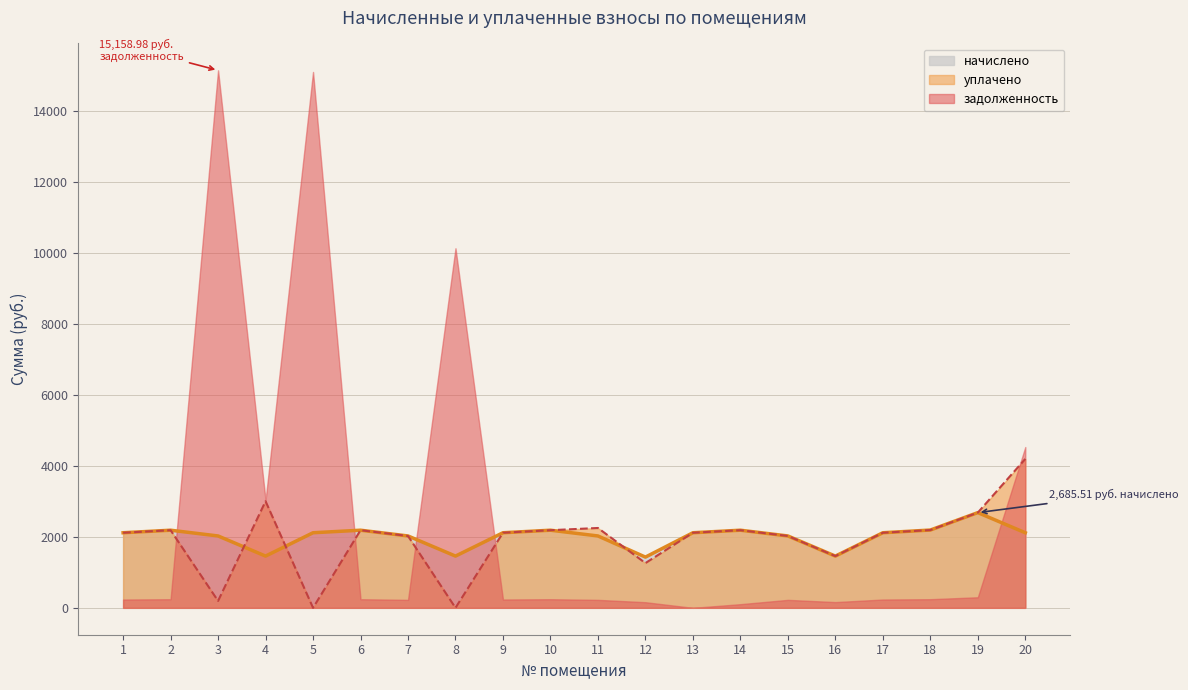

What value does the начислено series have at 1?

2117.9